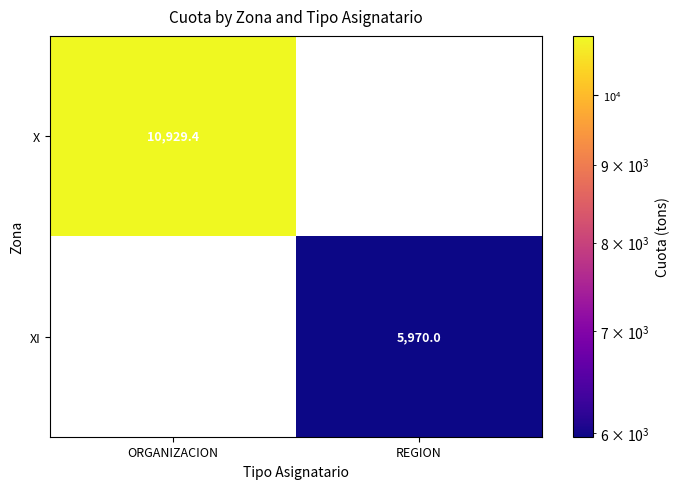

True or false: X has a value of 10929.4 at ORGANIZACION.

True